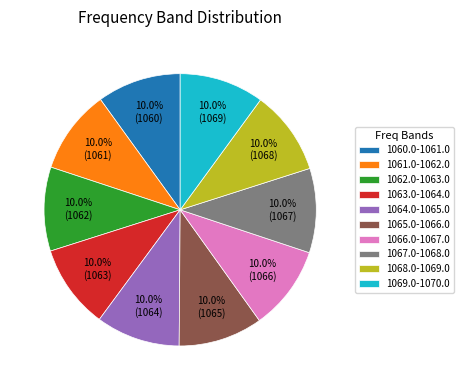

How many segments does this pie chart have?

10